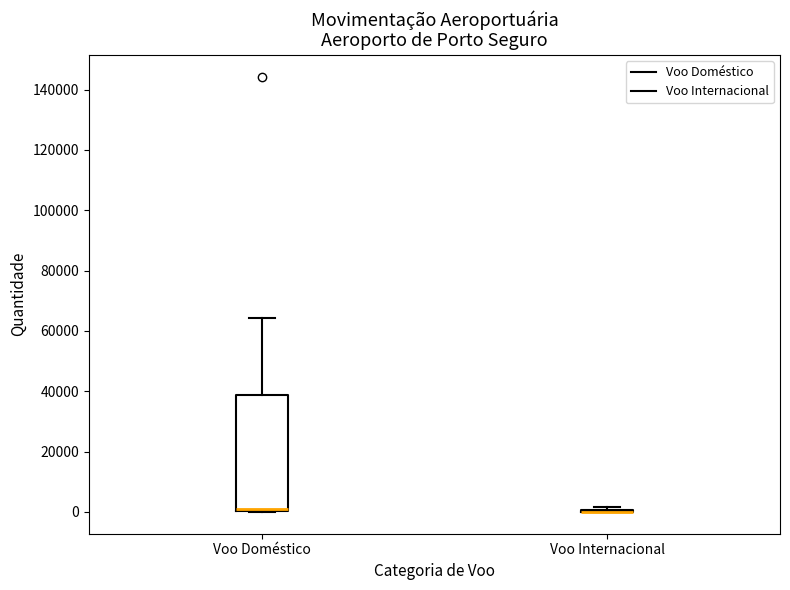

Reading left to right, read every box against the y-axis: the position of its median line, the range the box covers, and the ends of its whiskers. The values are not printed on the chart, so give them approximately, as read against the axis.

Voo Doméstico: median 0 (just above the box's lower edge), box 0 to 38000, whiskers 0 to 64000
Voo Internacional: box collapsed to a line at 0, whiskers 0 to 2000